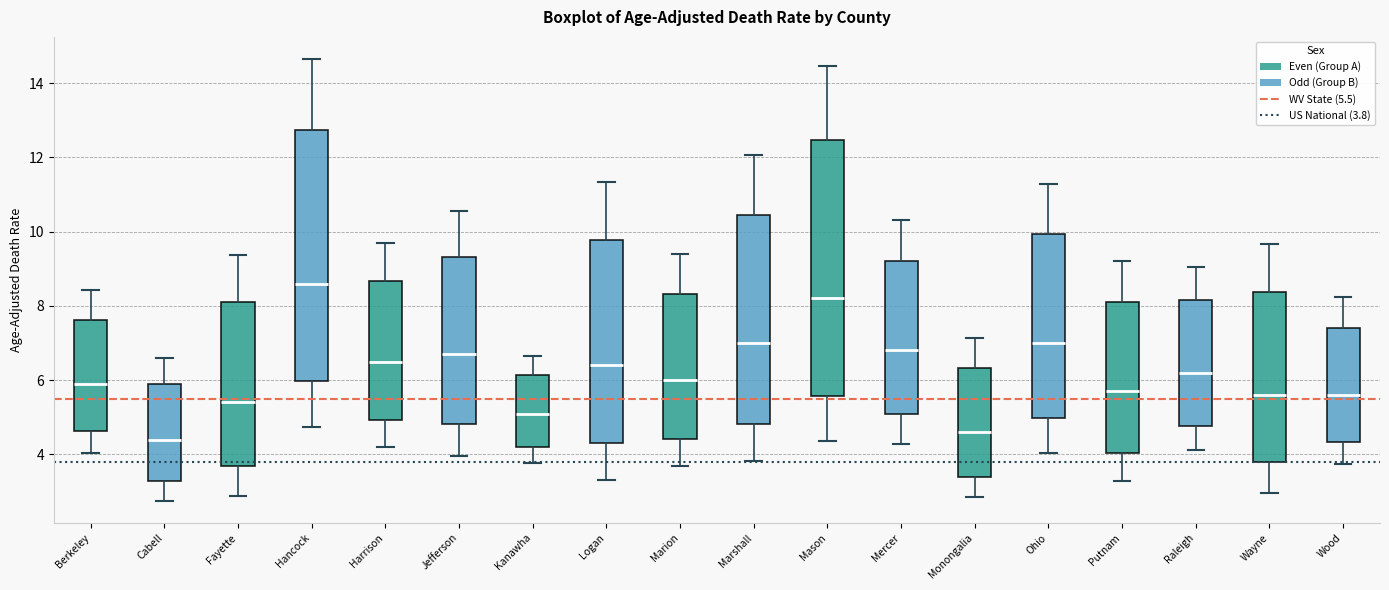

Reading left to right, transcribe this box plot: for each box, give where its median line is, the range the box spans, and where its two whiskers end, as read against the y-axis. The values are not printed on the chart, so give them approximately, as read against the axis.

Berkeley: median 6.0, box 4.6 to 7.6, whiskers 4.0 to 8.4
Cabell: median 4.4, box 3.2 to 6.0, whiskers 2.8 to 6.6
Fayette: median 5.4, box 3.6 to 8.2, whiskers 2.8 to 9.4
Hancock: median 8.6, box 6.0 to 12.8, whiskers 4.8 to 14.6
Harrison: median 6.6, box 5.0 to 8.6, whiskers 4.2 to 9.6
Jefferson: median 6.8, box 4.8 to 9.4, whiskers 4.0 to 10.6
Kanawha: median 5.2, box 4.2 to 6.2, whiskers 3.8 to 6.6
Logan: median 6.4, box 4.4 to 9.8, whiskers 3.4 to 11.4
Marion: median 6.0, box 4.4 to 8.4, whiskers 3.6 to 9.4
Marshall: median 7.0, box 4.8 to 10.4, whiskers 3.8 to 12.0
Mason: median 8.2, box 5.6 to 12.4, whiskers 4.4 to 14.4
Mercer: median 6.8, box 5.0 to 9.2, whiskers 4.2 to 10.4
Monongalia: median 4.6, box 3.4 to 6.4, whiskers 2.8 to 7.2
Ohio: median 7.0, box 5.0 to 10.0, whiskers 4.0 to 11.2
Putnam: median 5.8, box 4.0 to 8.2, whiskers 3.2 to 9.2
Raleigh: median 6.2, box 4.8 to 8.2, whiskers 4.2 to 9.0
Wayne: median 5.6, box 3.8 to 8.4, whiskers 3.0 to 9.6
Wood: median 5.6, box 4.4 to 7.4, whiskers 3.8 to 8.2